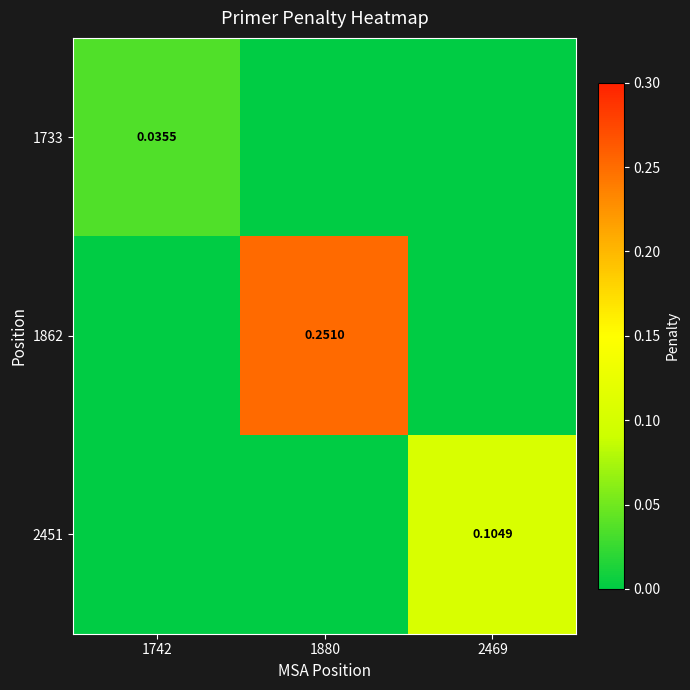

At how many categories does at least one series exceed 0?

3